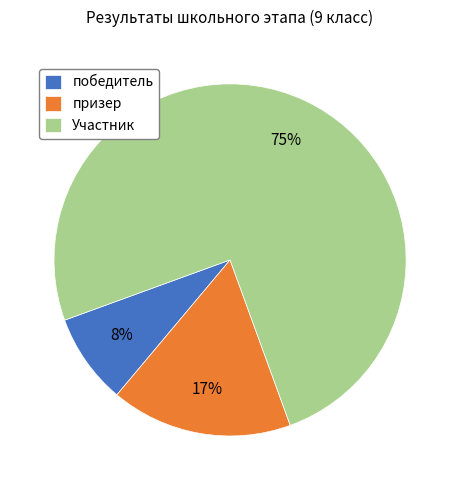

Combined, do Участник and победитель account for over 50%?

Yes